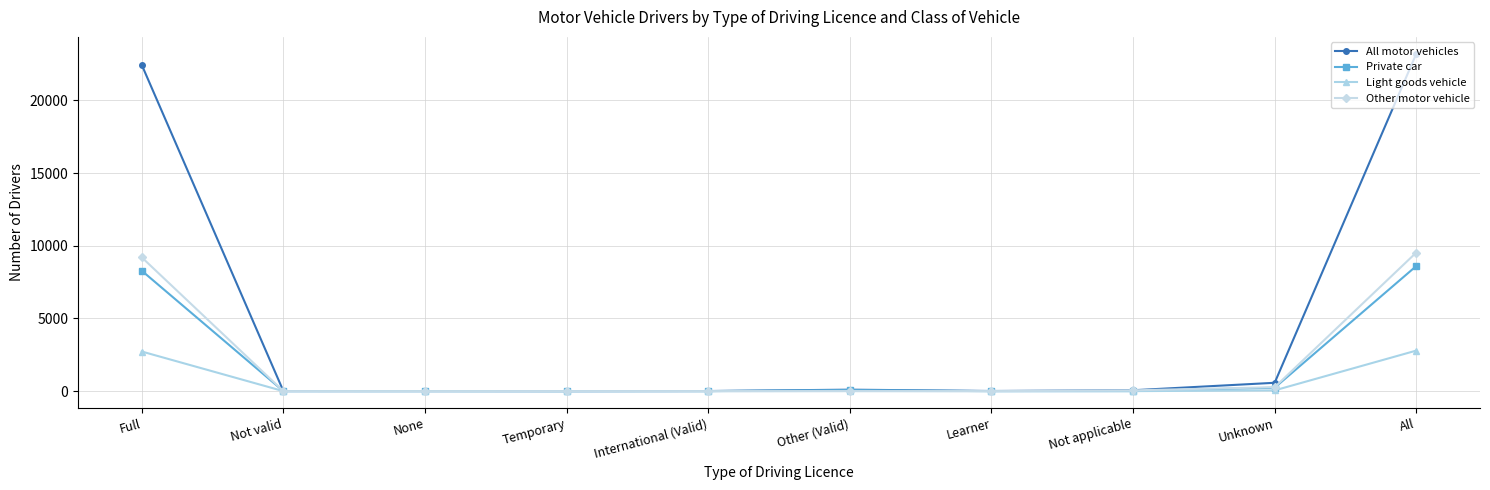

How many data points in Other motor vehicle are less than 1?

2